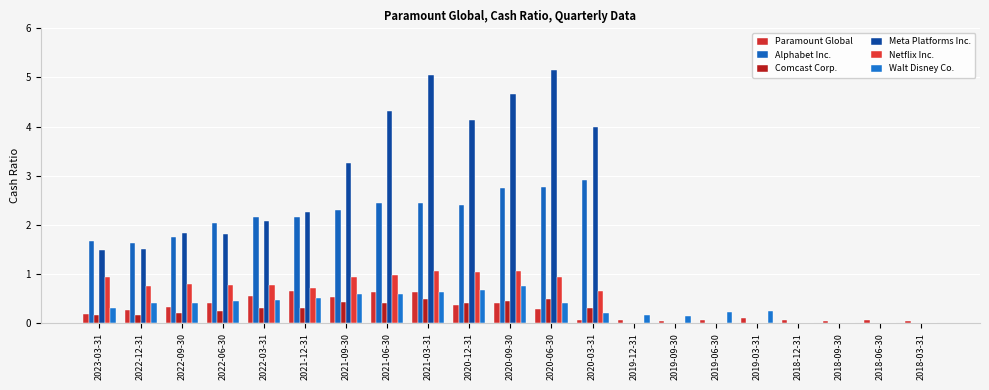

What is the sum of the Paramount Global values at 2019-06-30 and 2022-09-30?

0.4